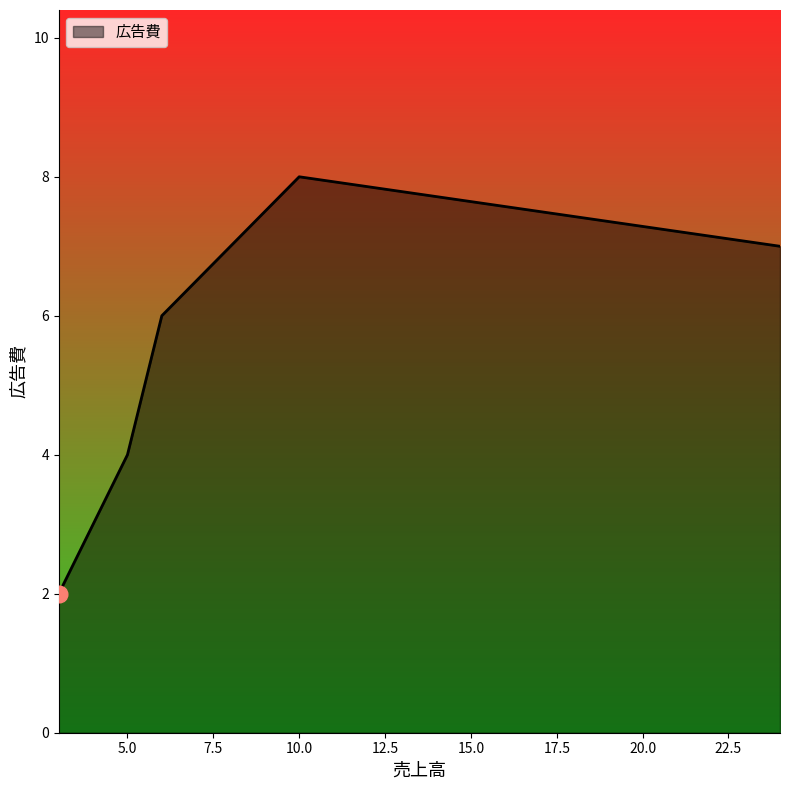

What is the greatest value displayed?

8